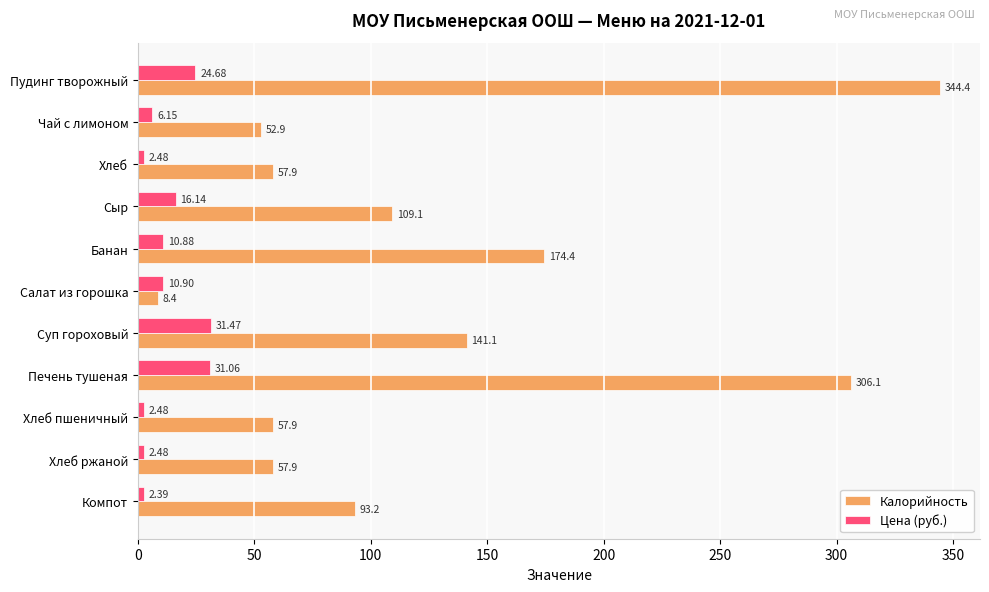

Rank the series by their average value, from lowest to highest.

Цена (руб.), Калорийность